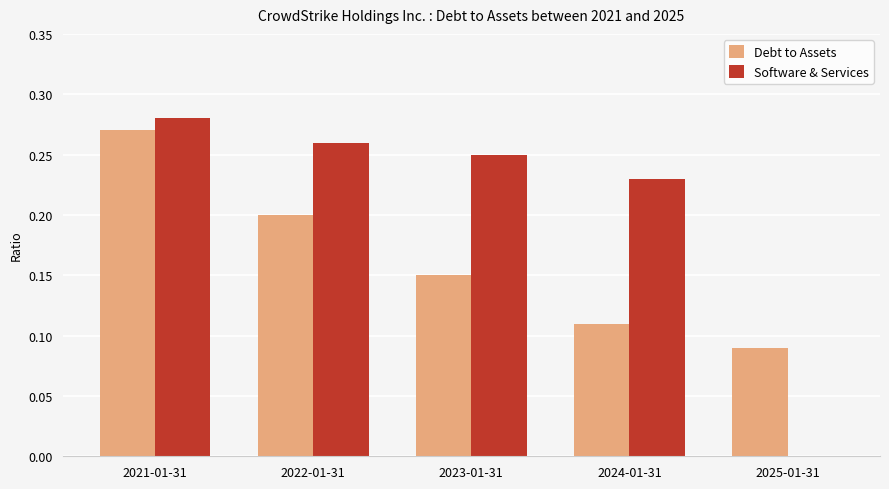

Which series has the largest total across all categories?

Software & Services